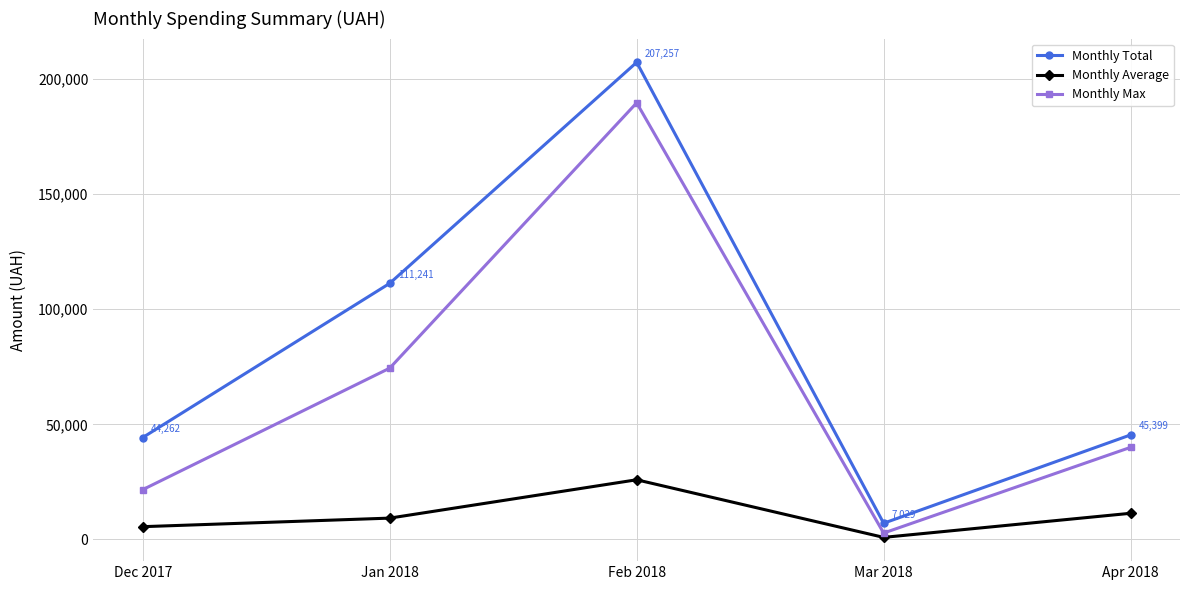

Which series has the largest total across all categories?

Monthly Total